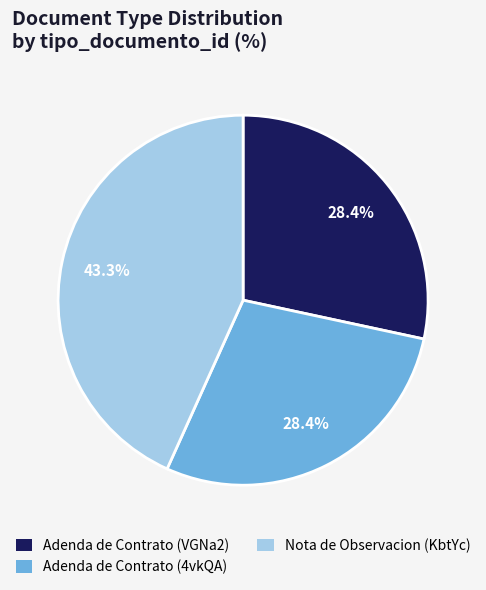

Does any single category account for the majority?

No